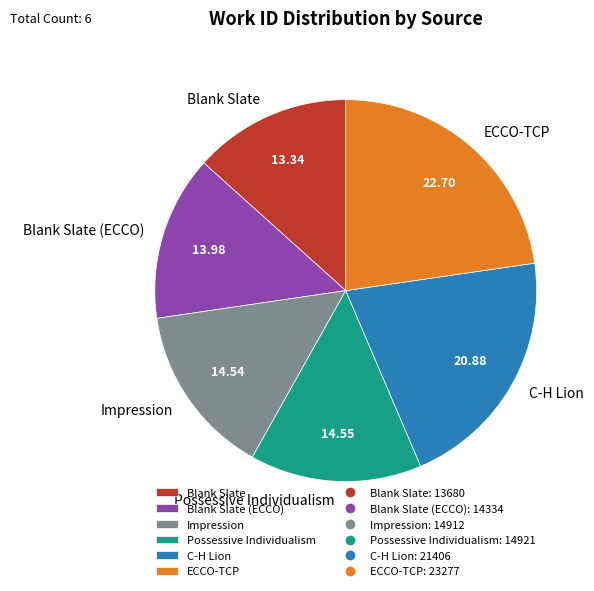

What is the smallest slice in the pie chart?

Blank Slate